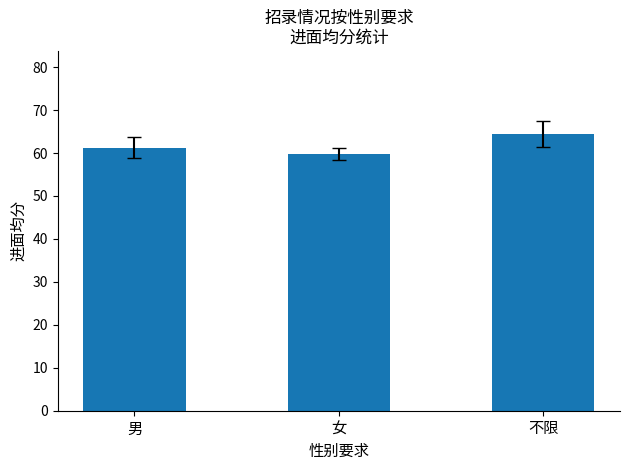

Reading left to right, transcribe all the data shown in this chart.

61.2	59.8	64.4